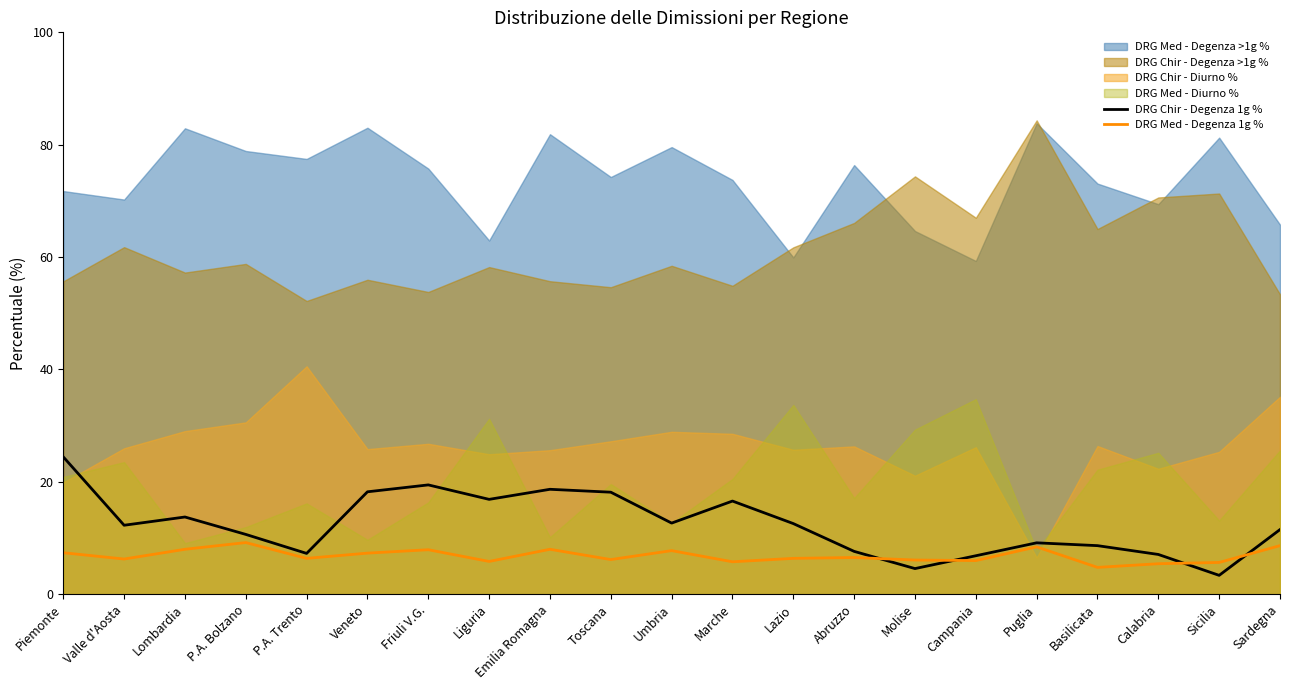

True or false: DRG Med - Degenza 1g % has a value of 13.1 at Veneto.

False